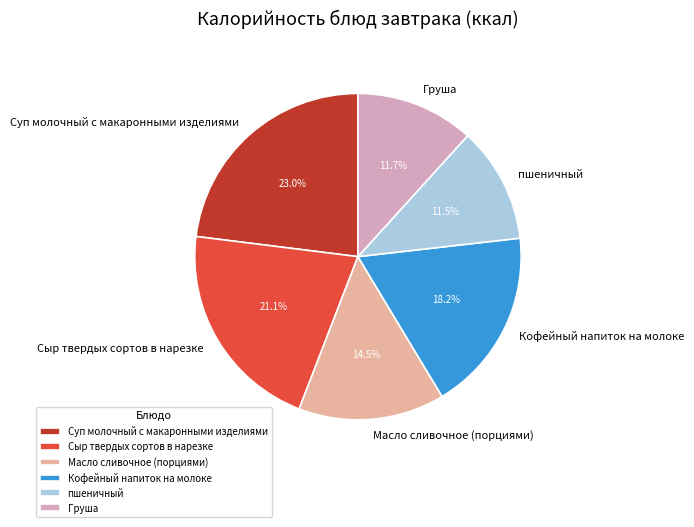

Does Масло сливочное (порциями) represent more than half of the total?

No